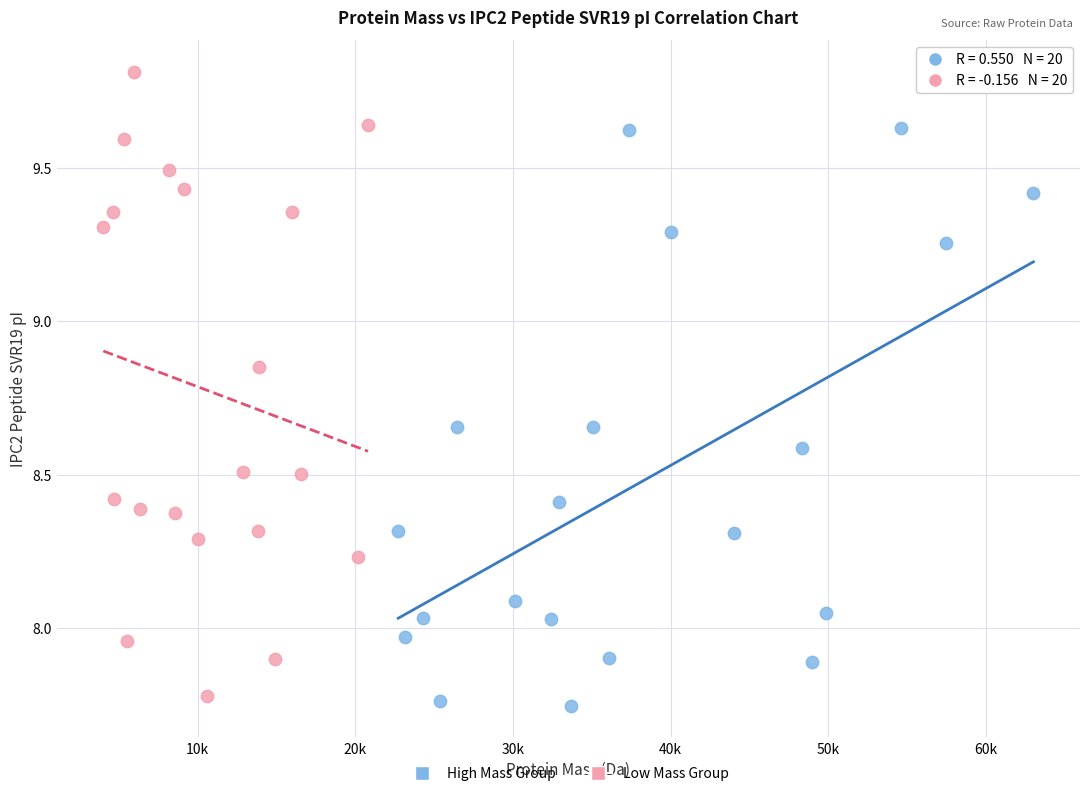

Which series reaches the minimum Y coordinate?

High Mass Group